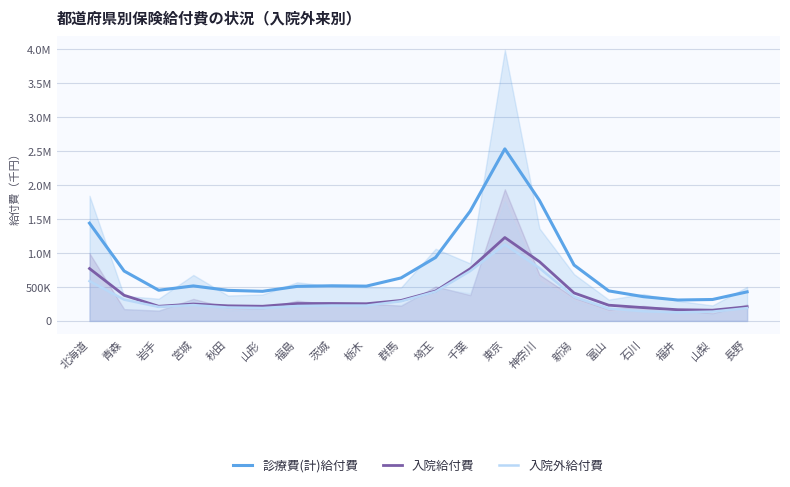

What is the label of the 8th point from the left?

茨城